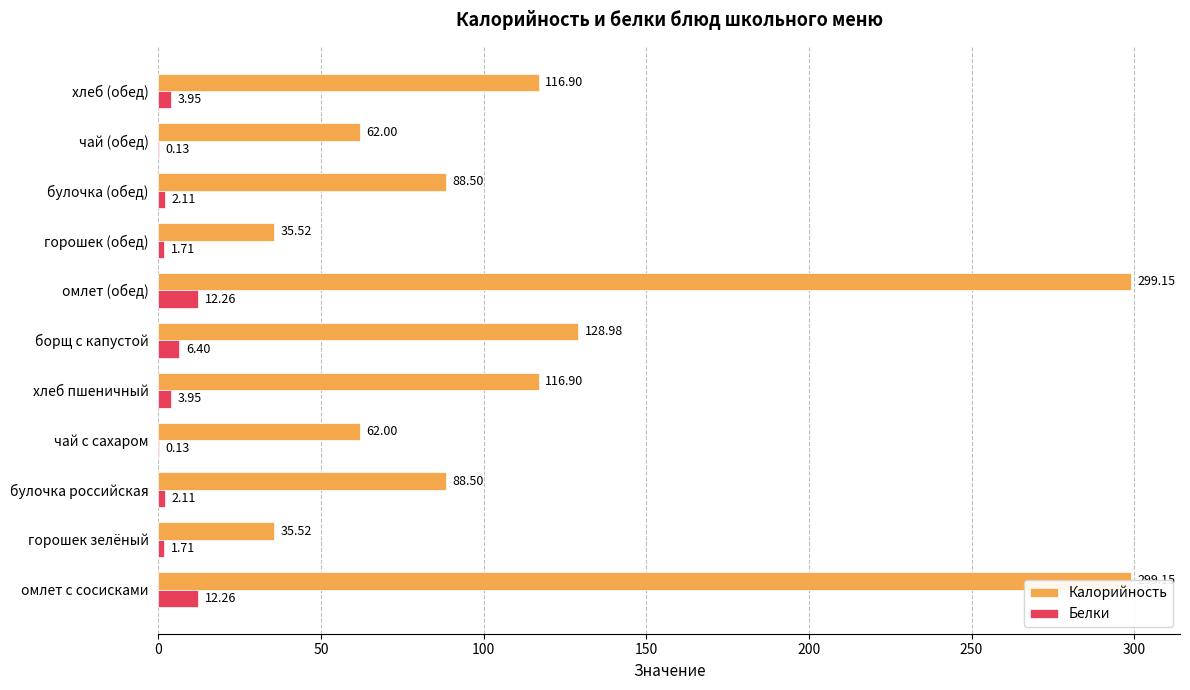

How many categories are shown in the chart?

11